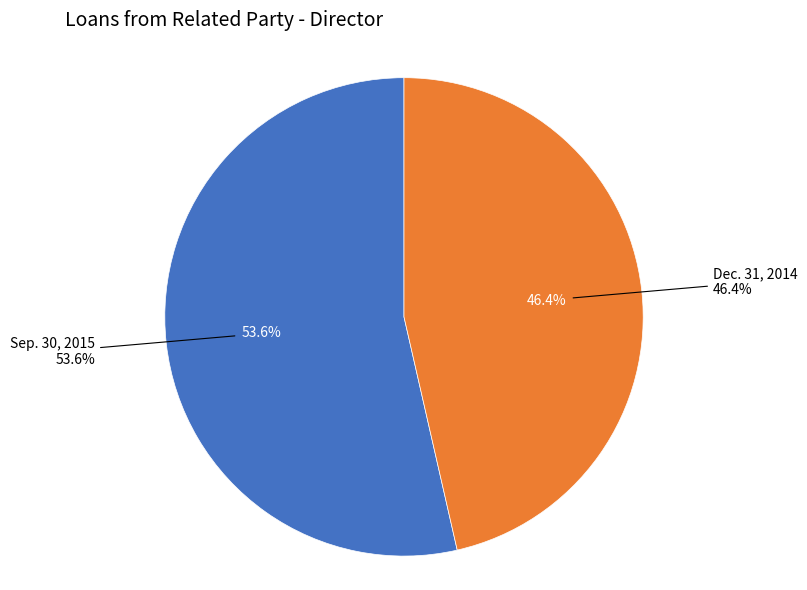

To the nearest percent, what portion does Dec. 31, 2014 represent?

46%